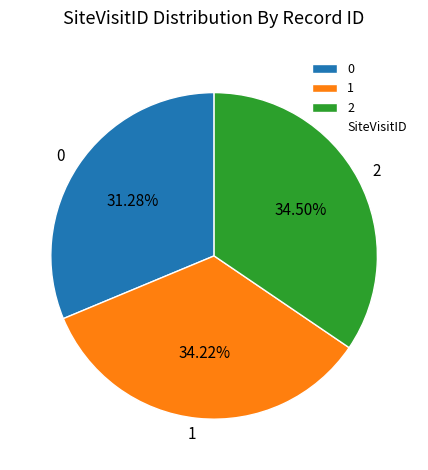

What percentage is the 1 slice, to the nearest percent?

34%